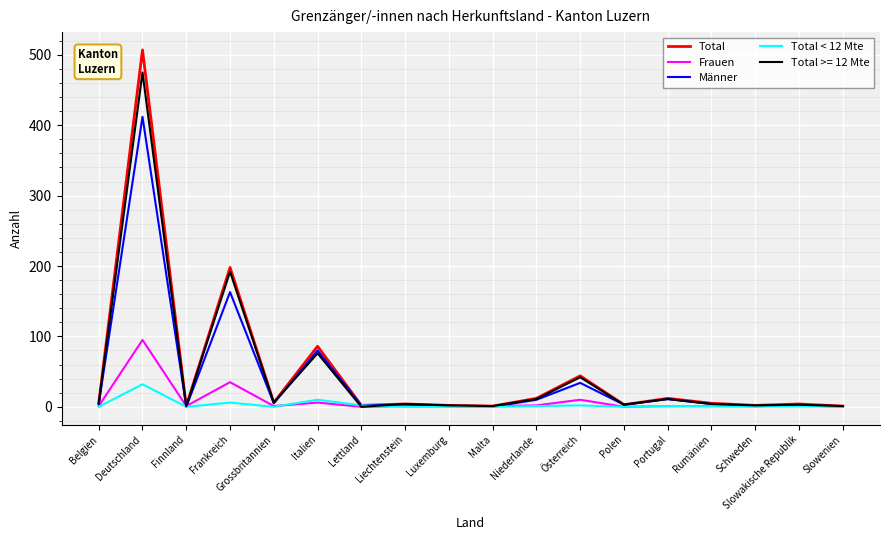

Does the chart have visible grid lines?

Yes